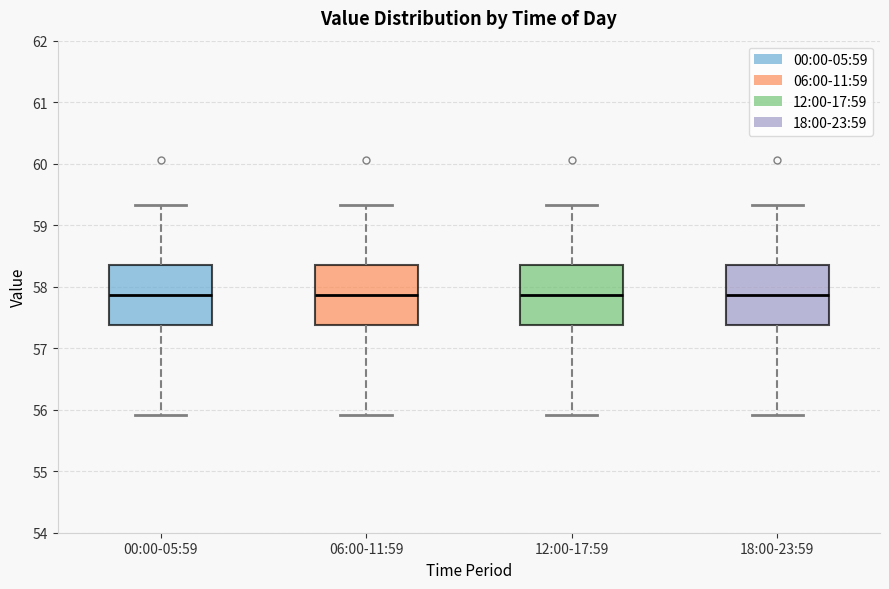

Reading left to right, transcribe this box plot: for each box, give where its median line is, the range the box spans, and where its two whiskers end, as read against the y-axis. The values are not printed on the chart, so give them approximately, as read against the axis.

00:00-05:59: median 57.9, box 57.4 to 58.4, whiskers 55.9 to 59.3
06:00-11:59: median 57.9, box 57.4 to 58.4, whiskers 55.9 to 59.3
12:00-17:59: median 57.9, box 57.4 to 58.4, whiskers 55.9 to 59.3
18:00-23:59: median 57.9, box 57.4 to 58.4, whiskers 55.9 to 59.3